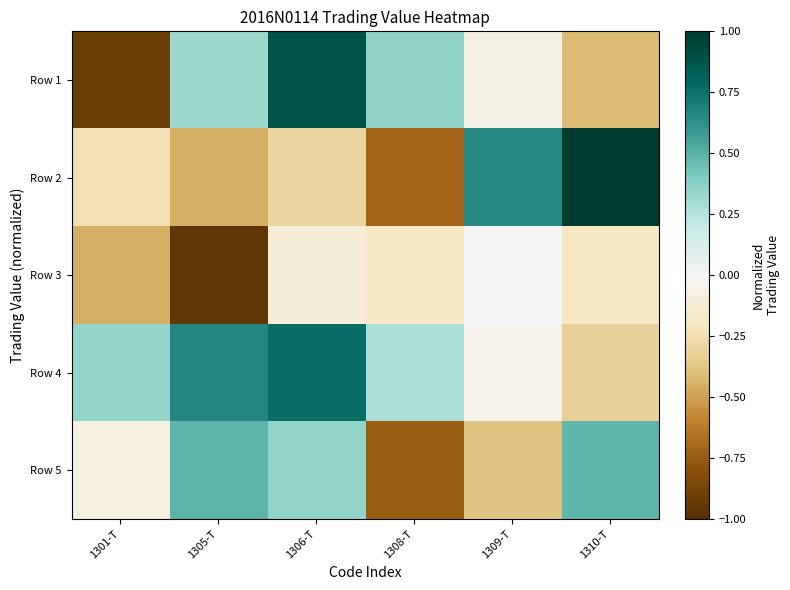

What is the smallest value displayed?

-1.0